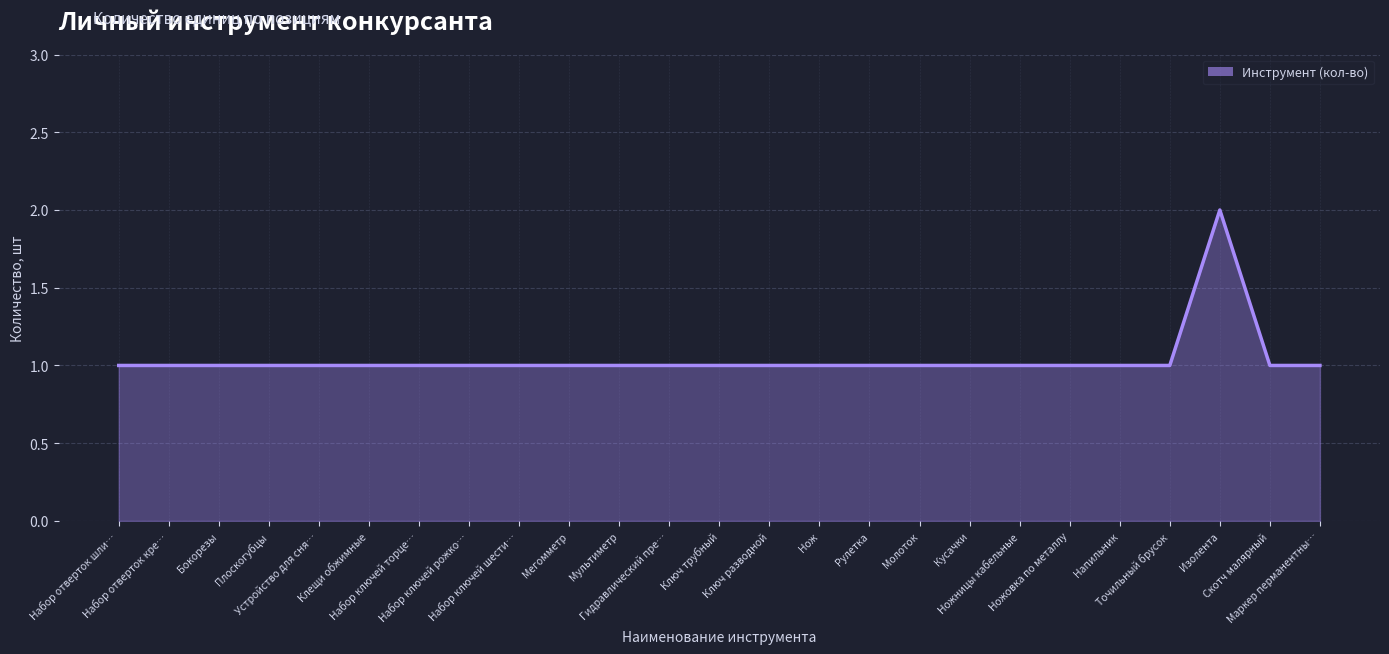

Where is the first local maximum?

Изолента